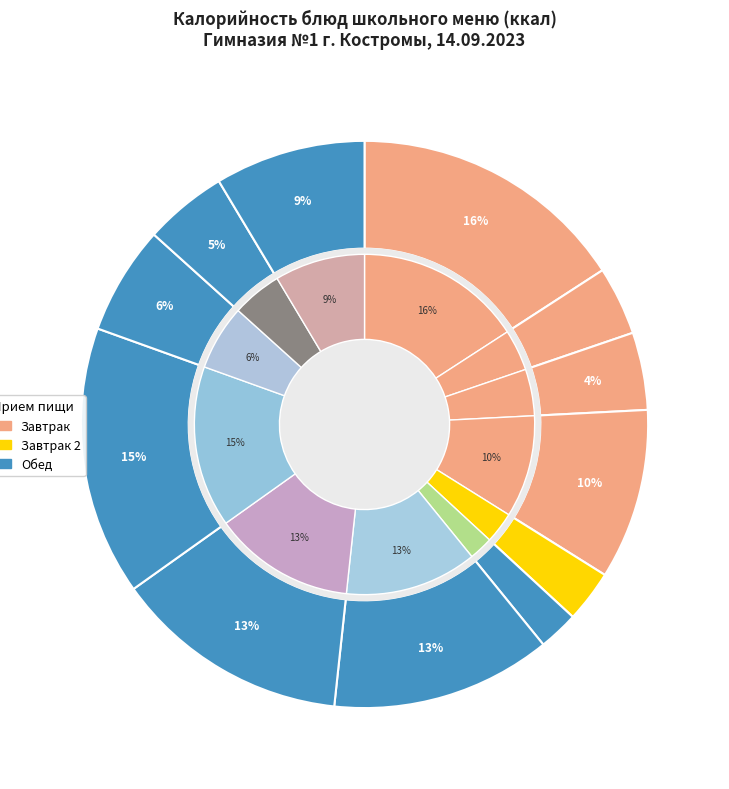

To the nearest percent, what is the combined percentage of Печень по-строгановски and Суп гороховый с мясом?

26%